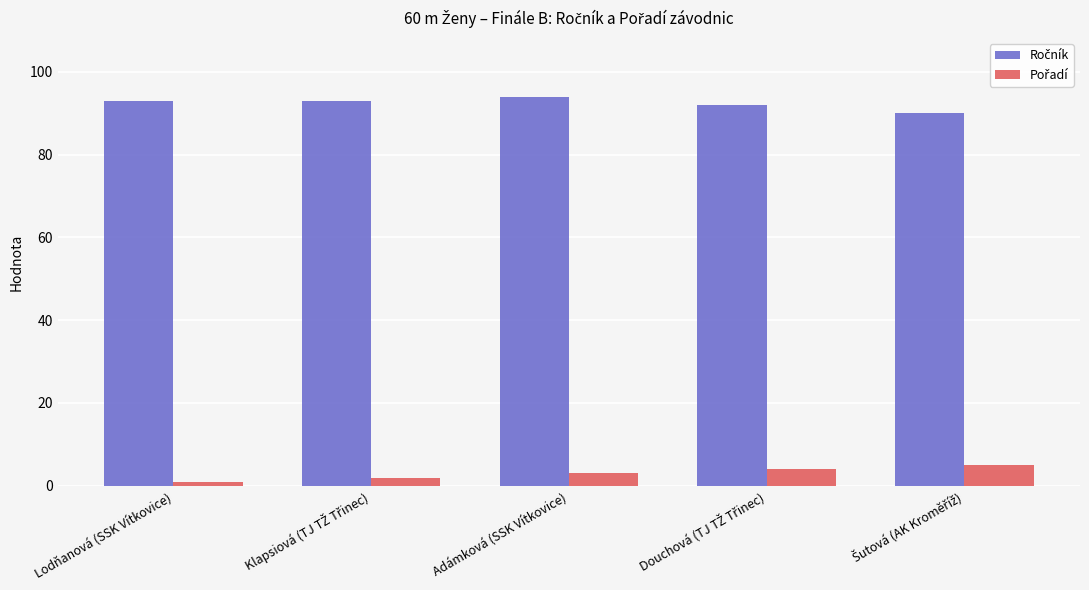

At how many categories does at least one series exceed 48?

5